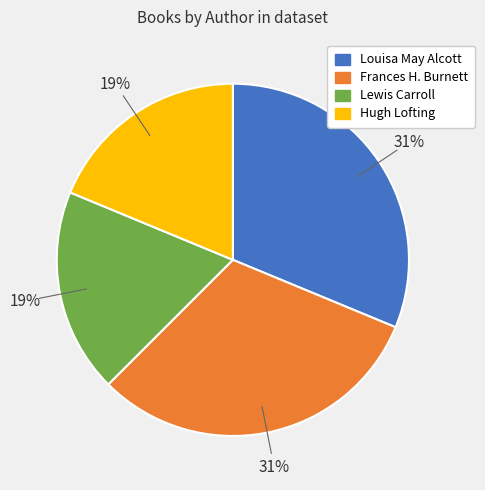

Count the number of slices in the pie.

4